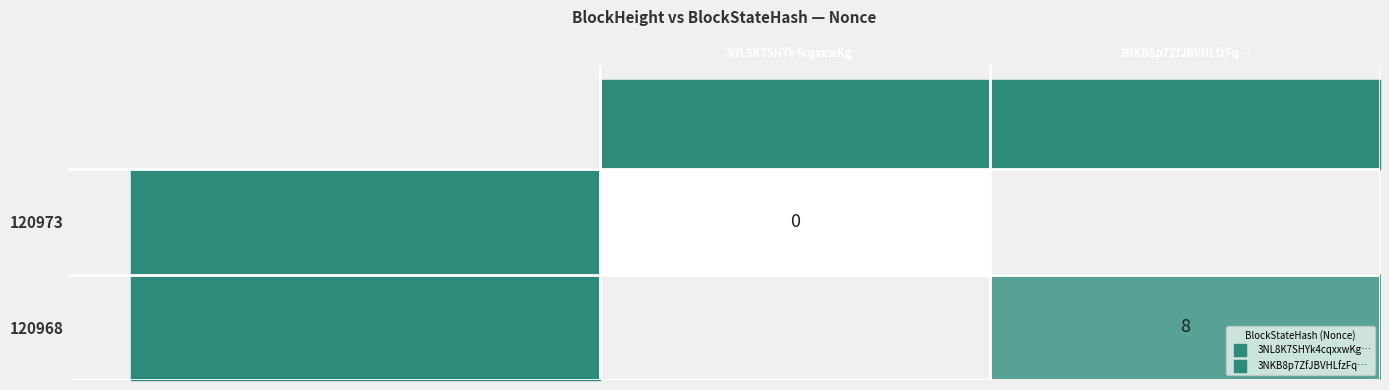

The value of 120968 at 3NKB8p7ZfJBVHLfzFq… is 3.6. True or false?

False